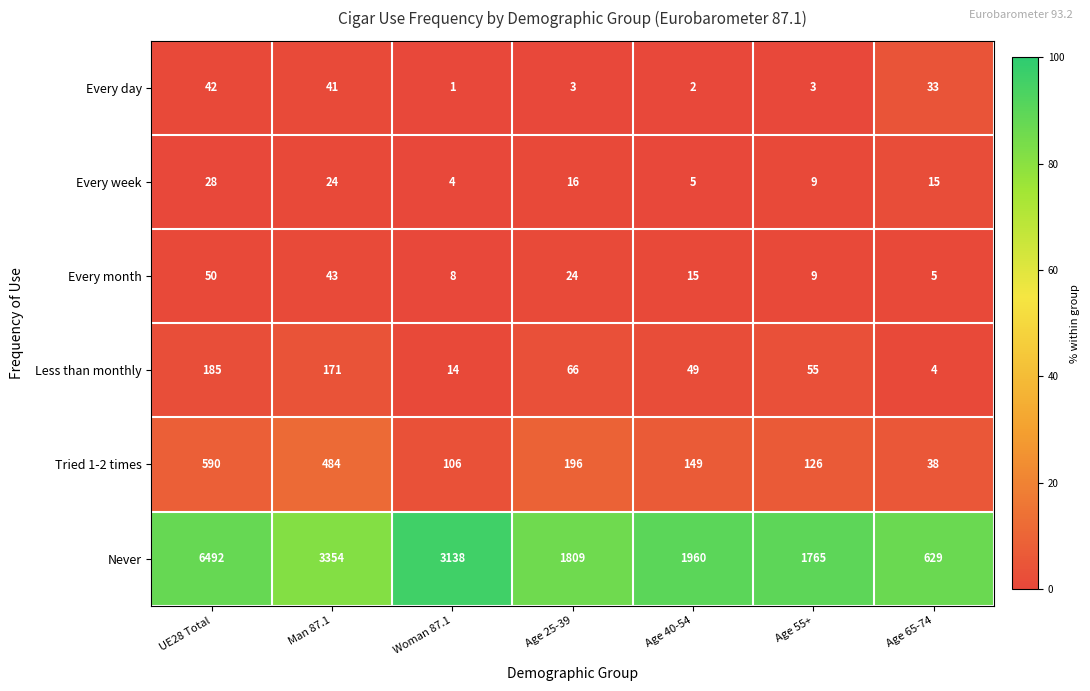

Rank the series at Woman 87.1 from lowest to highest value.

Every day, Every week, Every month, Less than monthly, Tried 1-2 times, Never